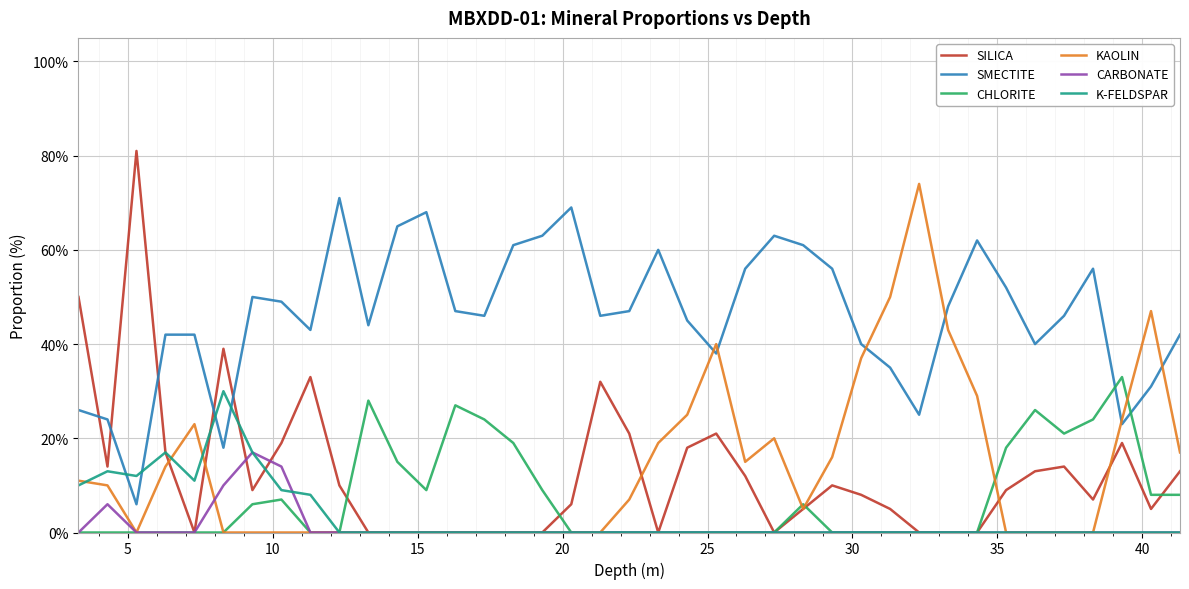

What is the maximum value shown in the chart?

81